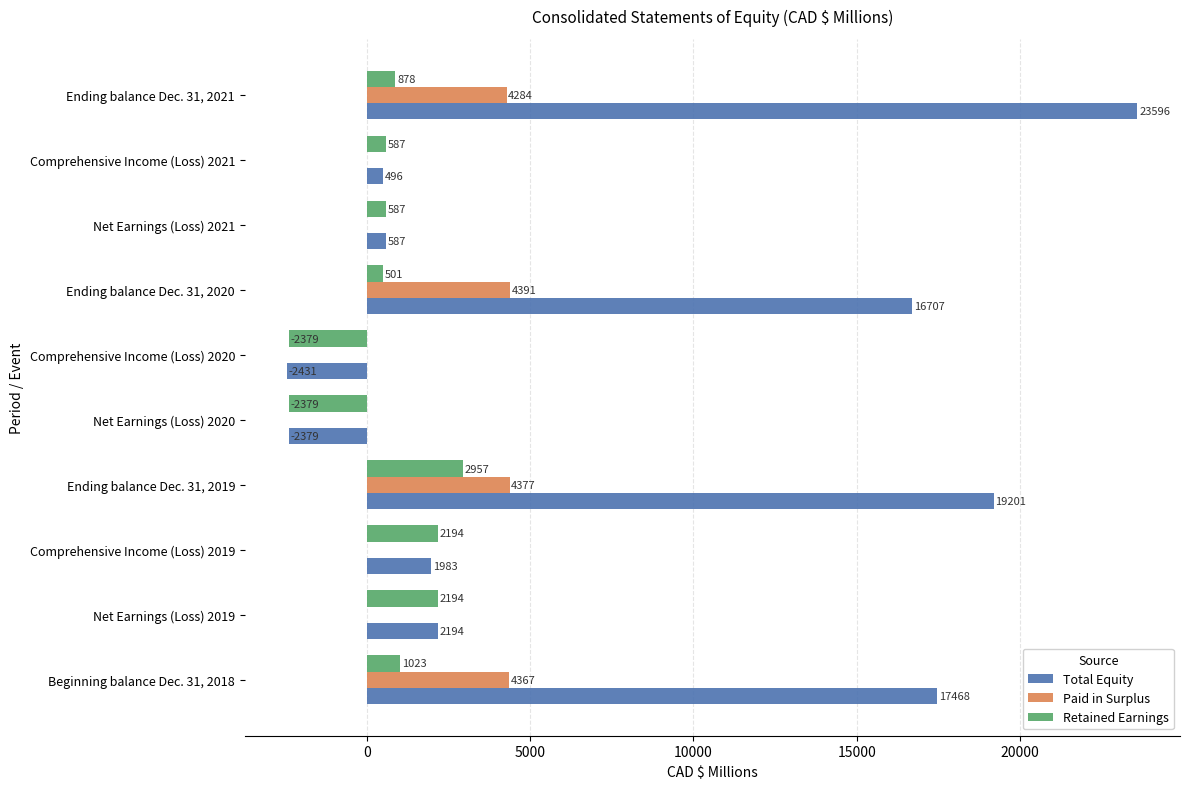

What is the highest value of the Total Equity series?

23596